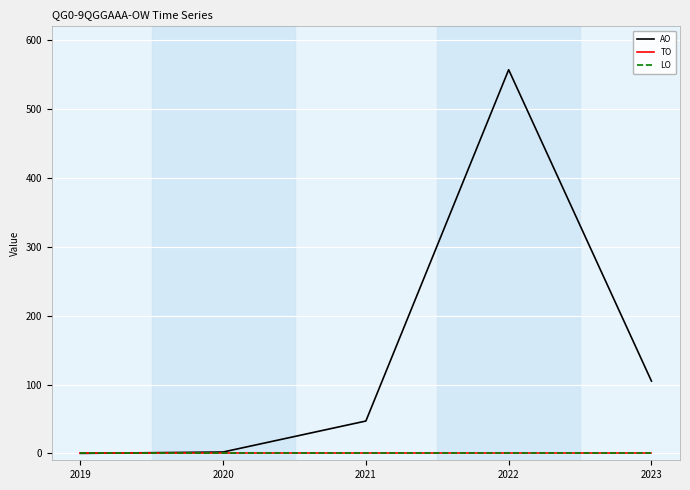

Which category has the lowest value in the AO series?

2019